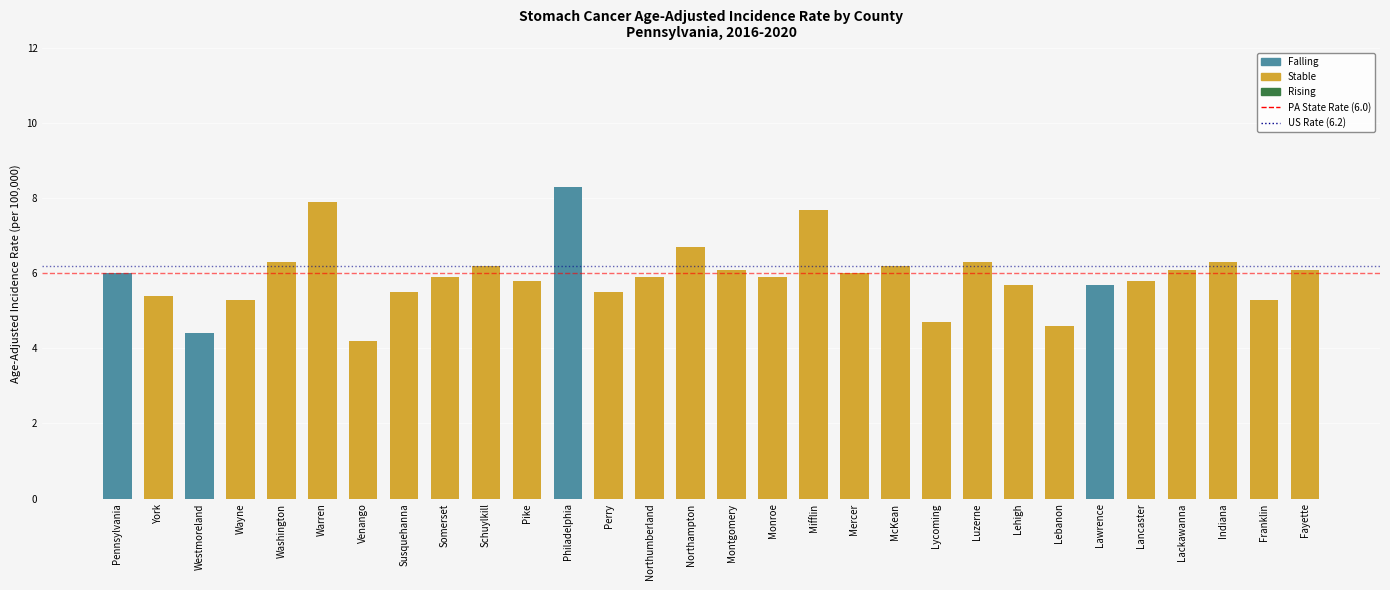

At which category does the chart reach its minimum across all series?

Venango